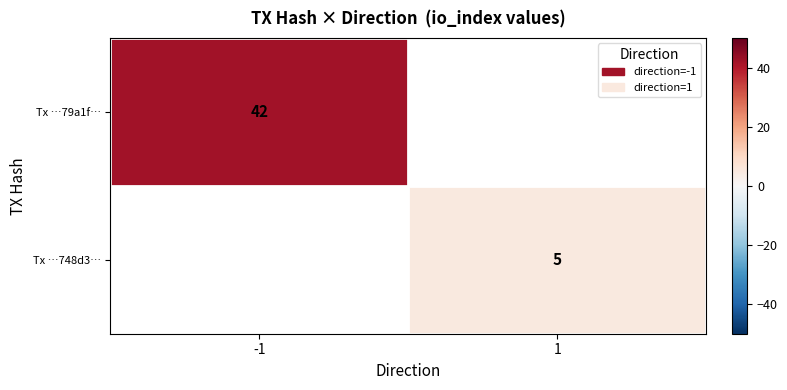

Is the value of Tx …79a1f… at -1 greater than the value of Tx …748d3… at 1?

Yes